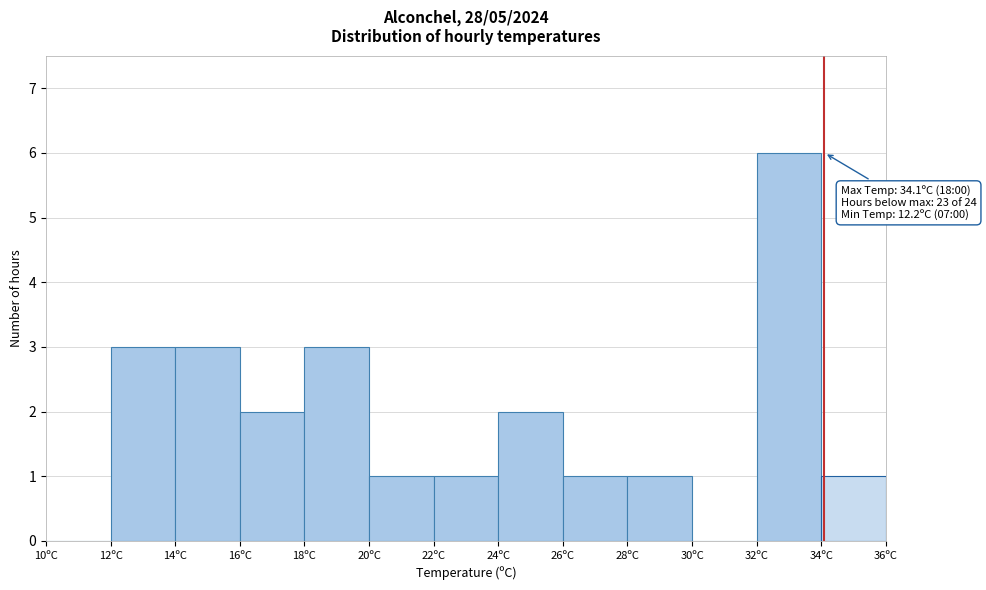

Which range on the x-axis has the tallest bar?

32 to 34